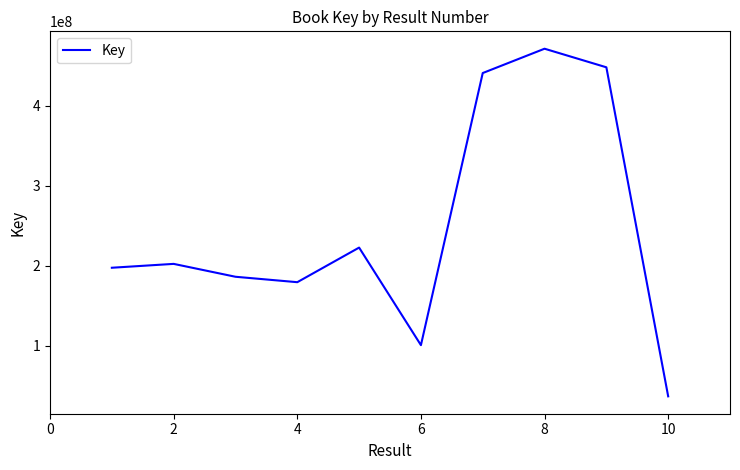

What is the difference between the maximum and minimum values?

434821335